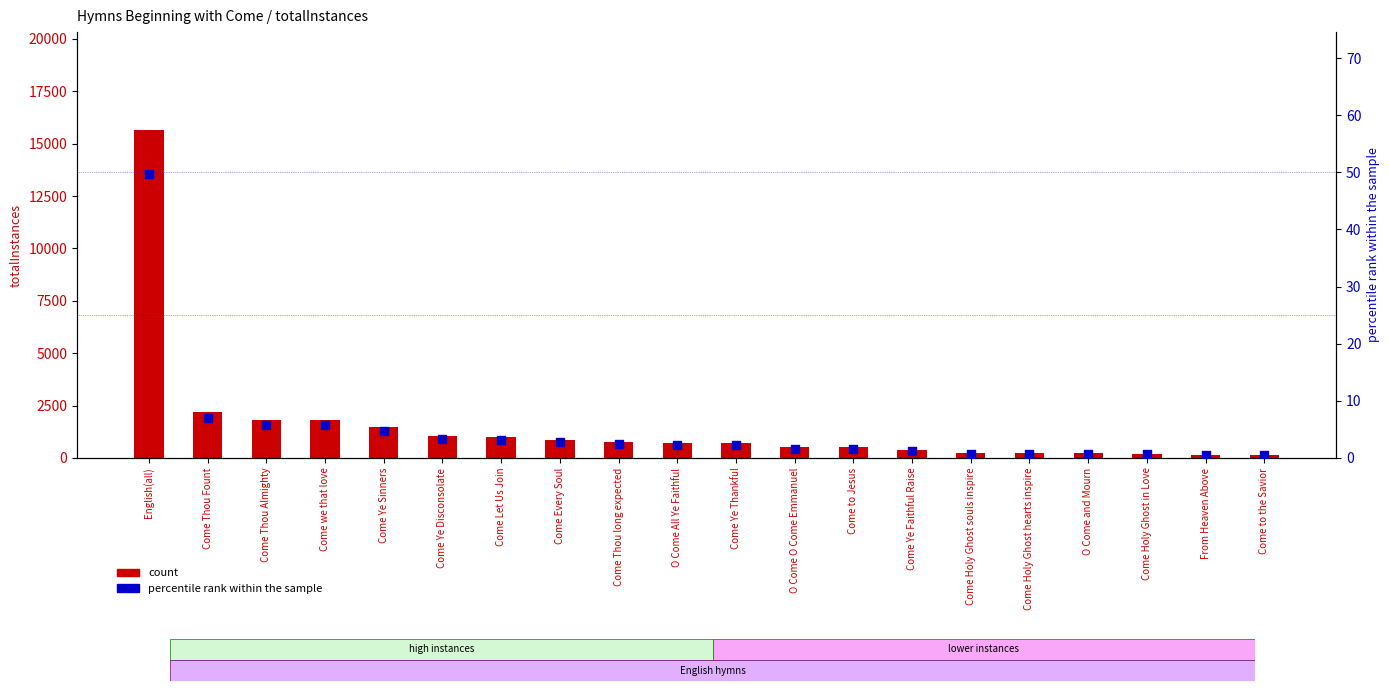

Is the value of percentile rank within the sample at Come Ye Sinners greater than the value of count at O Come O Come Emmanuel?

No